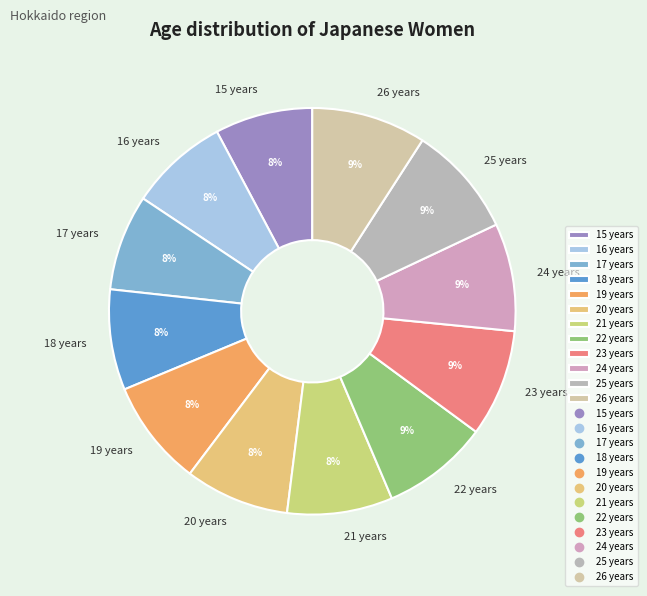

Does 20 years account for over 50% of the chart?

No